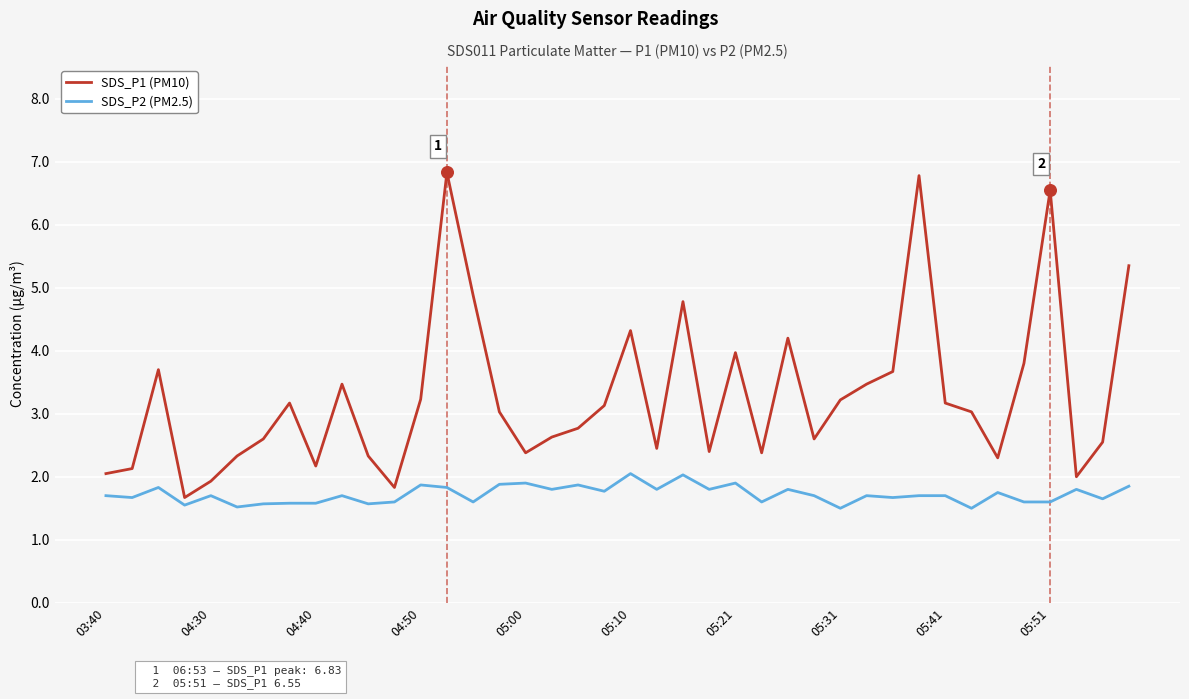

List the series in order of their overall mean, lowest first.

SDS_P2 (PM2.5), SDS_P1 (PM10)